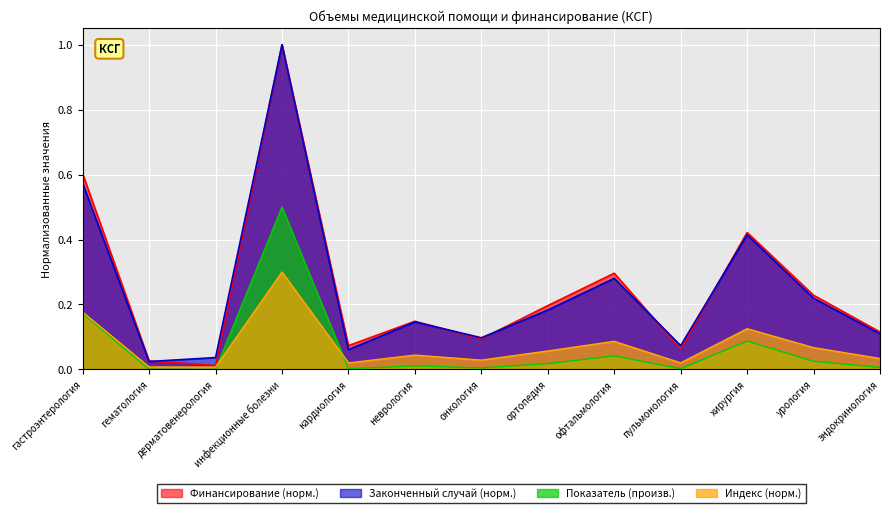

Is it true that Законченный случай equals 0.1 at пульмонология?

True